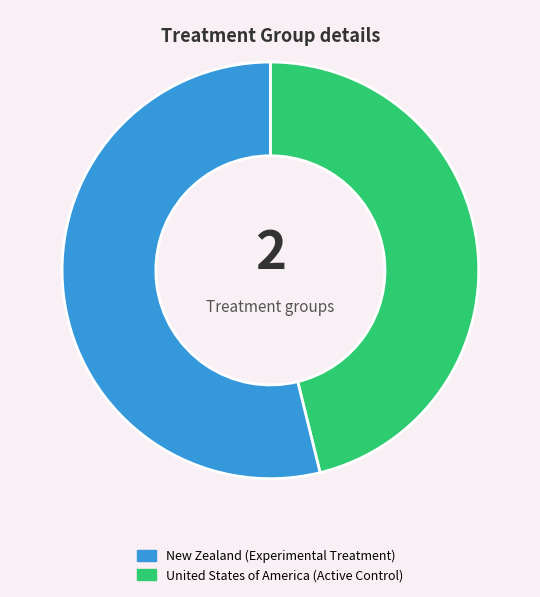

Is there any slice that represents more than half of the pie?

Yes